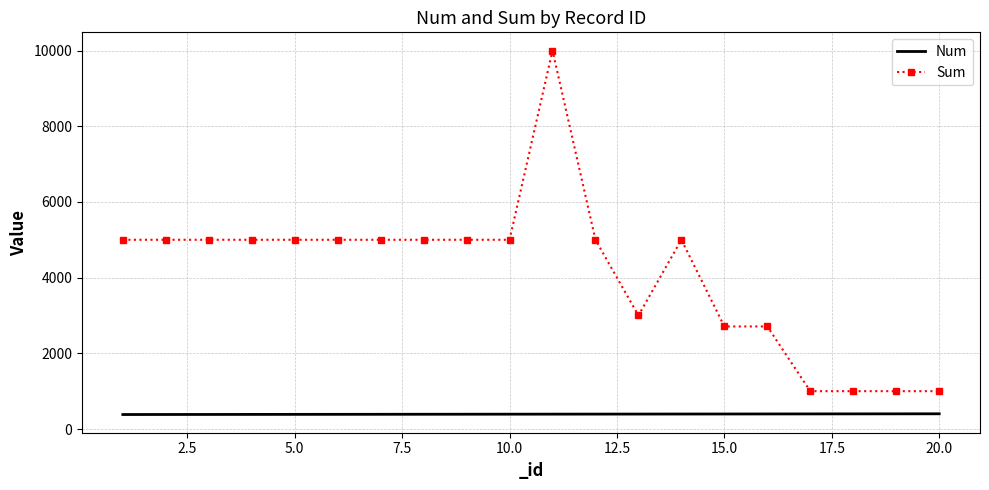

True or false: Num and Sum cross at least once.

False